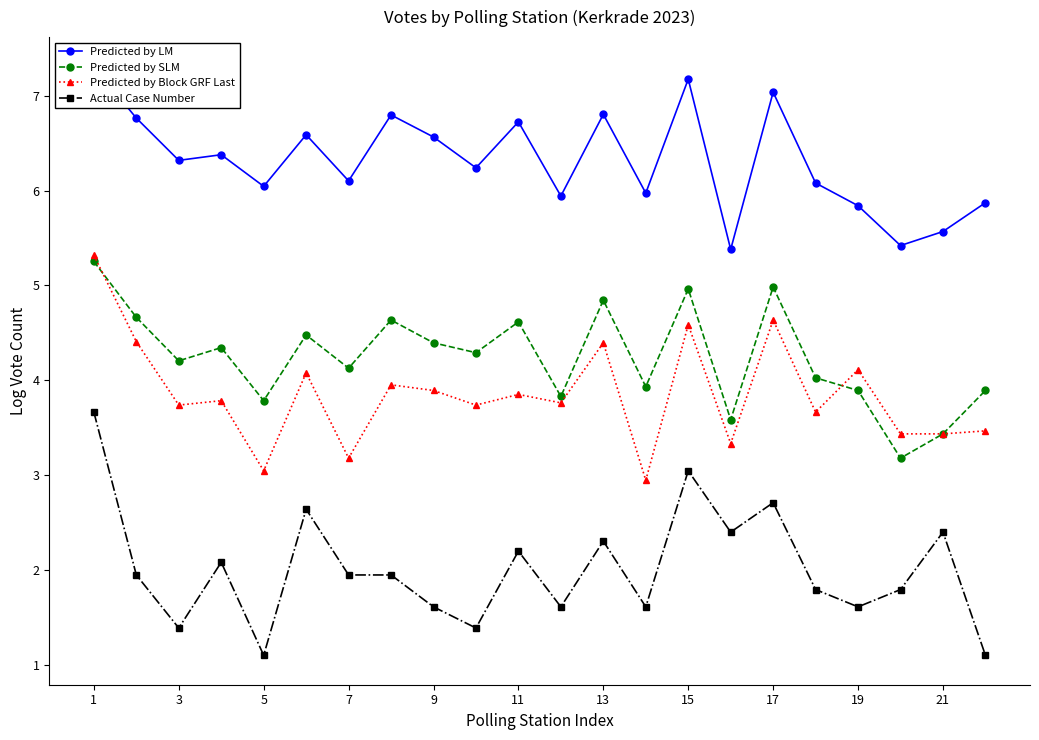

What is the lowest value of the Predicted by Block GRF Last series?

2.9